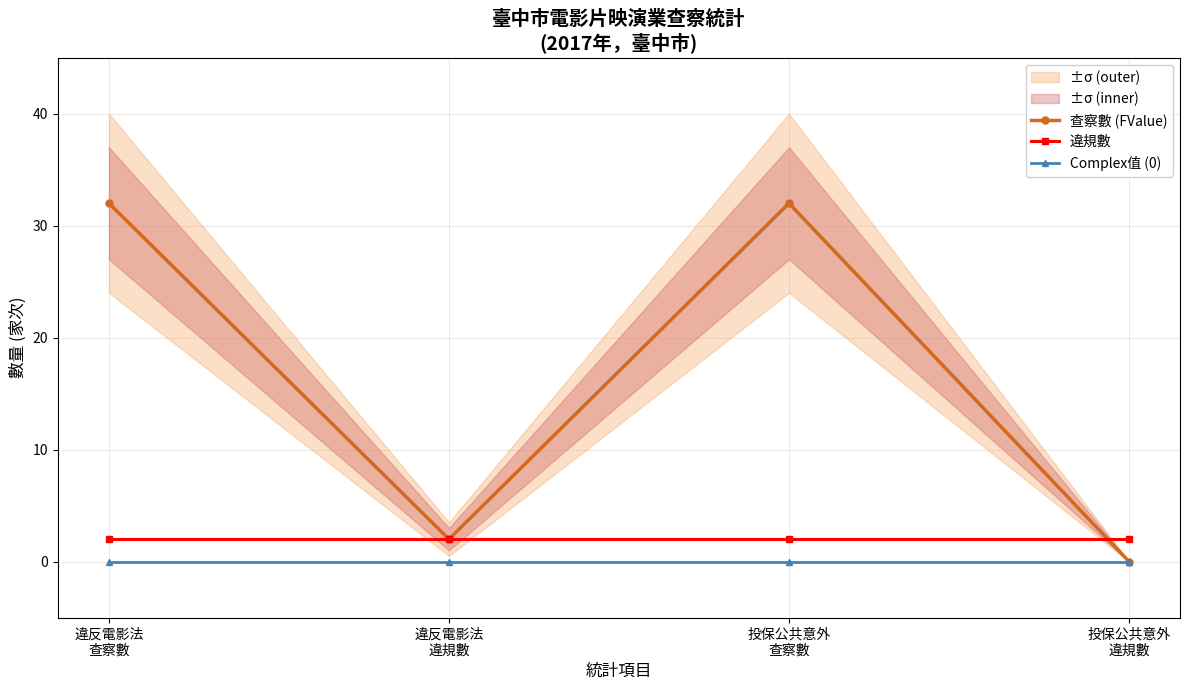

At which category does the chart reach its peak across all series?

違反電影法
查察數